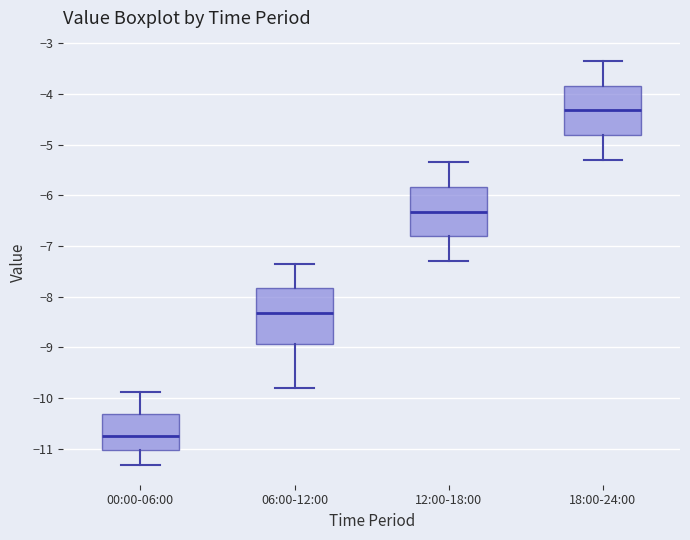

Reading left to right, transcribe this box plot: for each box, give where its median line is, the range the box spans, and where its two whiskers end, as read against the y-axis. The values are not printed on the chart, so give them approximately, as read against the axis.

00:00-06:00: median -10.7, box -11.0 to -10.3, whiskers -11.3 to -9.9
06:00-12:00: median -8.3, box -8.9 to -7.8, whiskers -9.8 to -7.3
12:00-18:00: median -6.3, box -6.8 to -5.8, whiskers -7.3 to -5.3
18:00-24:00: median -4.3, box -4.8 to -3.8, whiskers -5.3 to -3.3